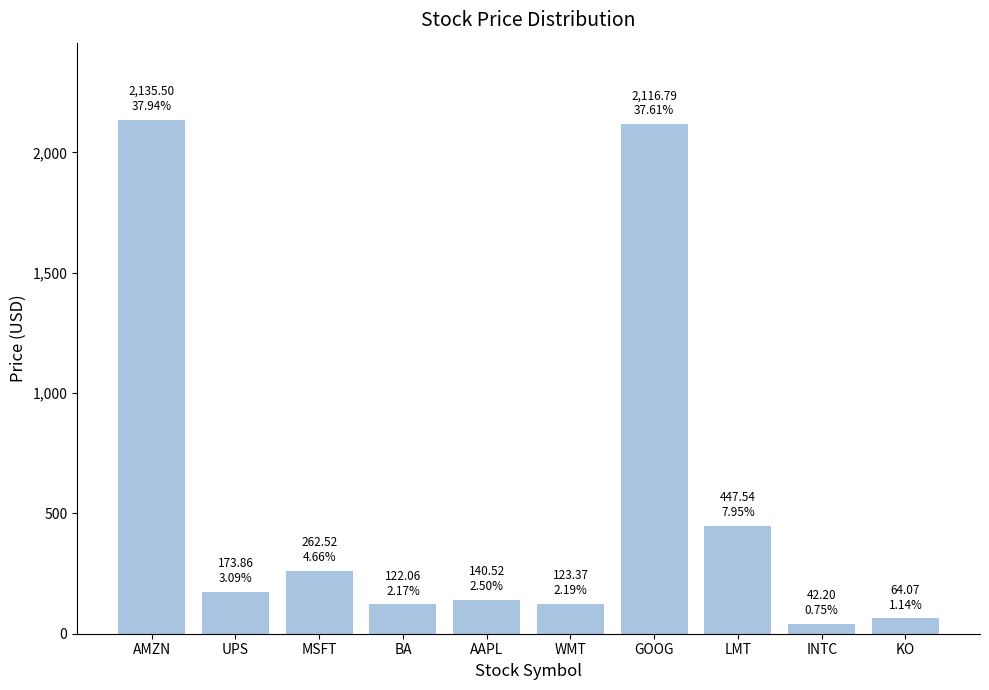

What is the difference between the second highest and second lowest values?

2052.7